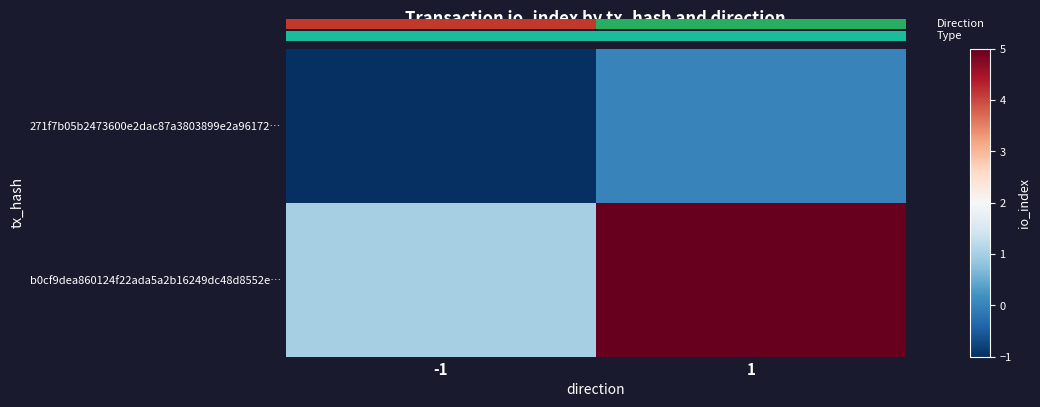

List the series in order of their overall mean, highest first.

b0cf9dea860124f22ada5a2b16249dc48d8552e…, 271f7b05b2473600e2dac87a3803899e2a96172…